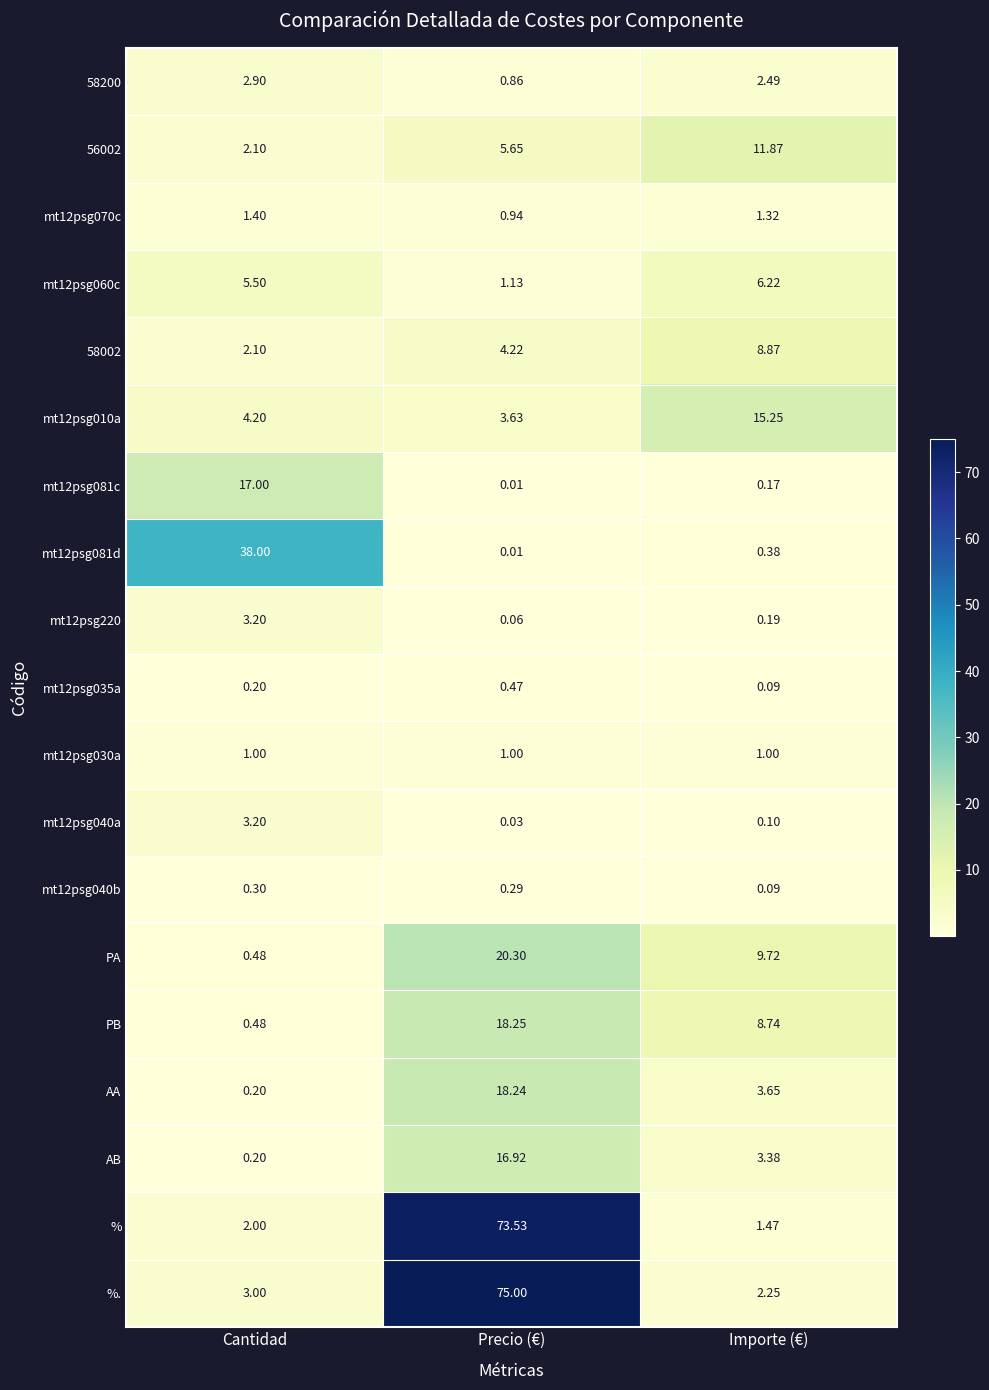

Where is mt12psg040a nearest to the value 1?

Importe (€)